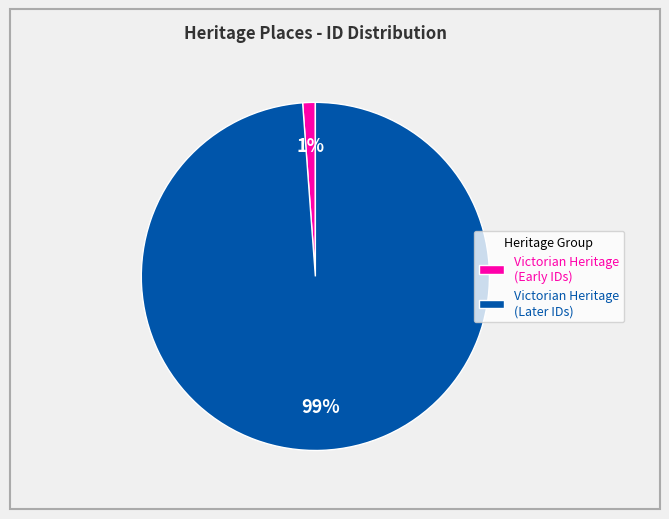

What is the largest slice in the pie chart?

Victorian Heritage (Later IDs)